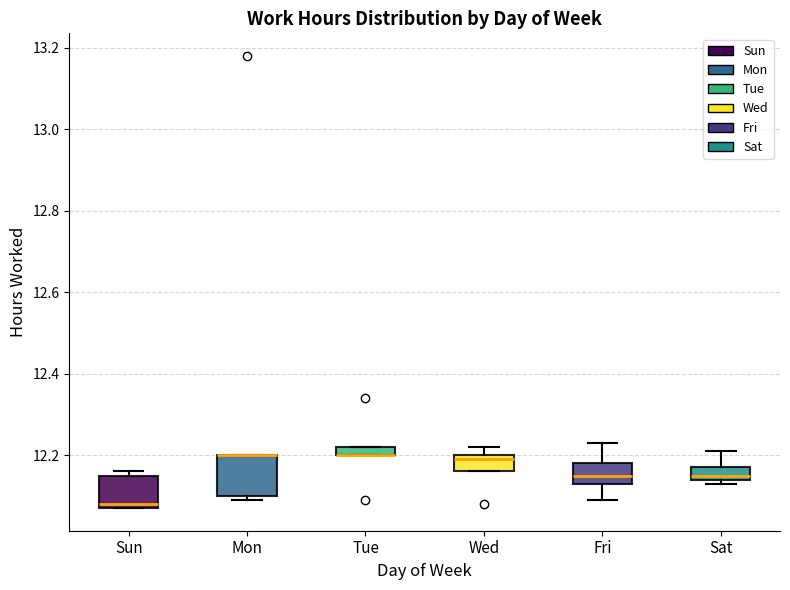

Where is the lower edge of the box for Tue on the y-axis? The values are not printed on the chart, so give them approximately, as read against the axis.

12.20